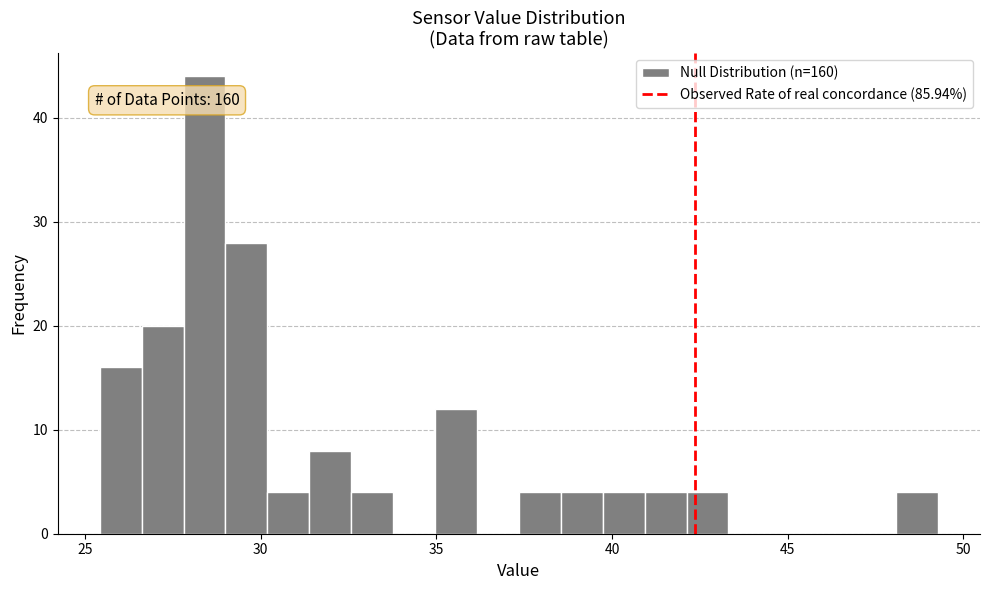

Around what value on the x-axis is the tallest bar? Give the approximate position of its centre, as read against the axis.

28.5